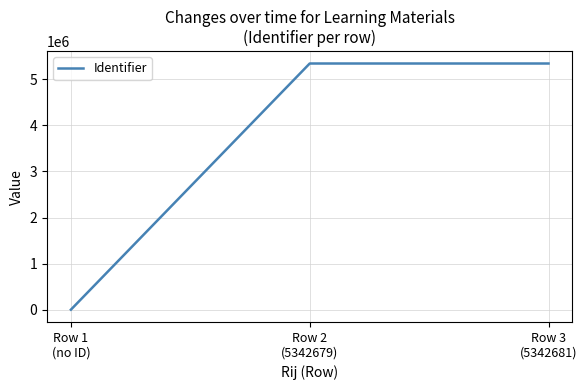

What is the maximum value shown in the chart?

5342681